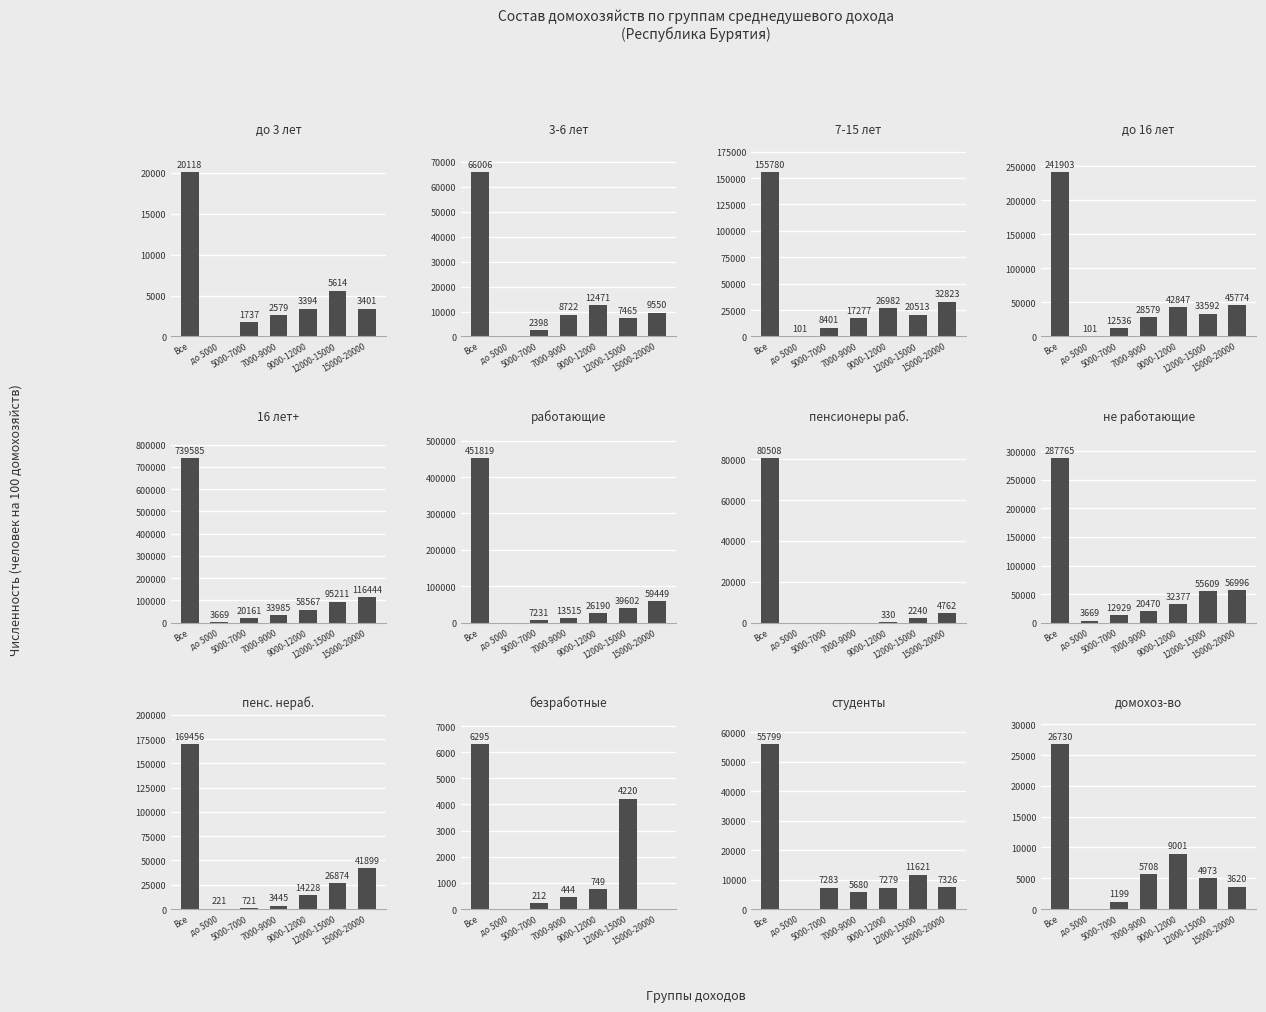

At which label is до 3 лет closest to 10058?

12000-15000